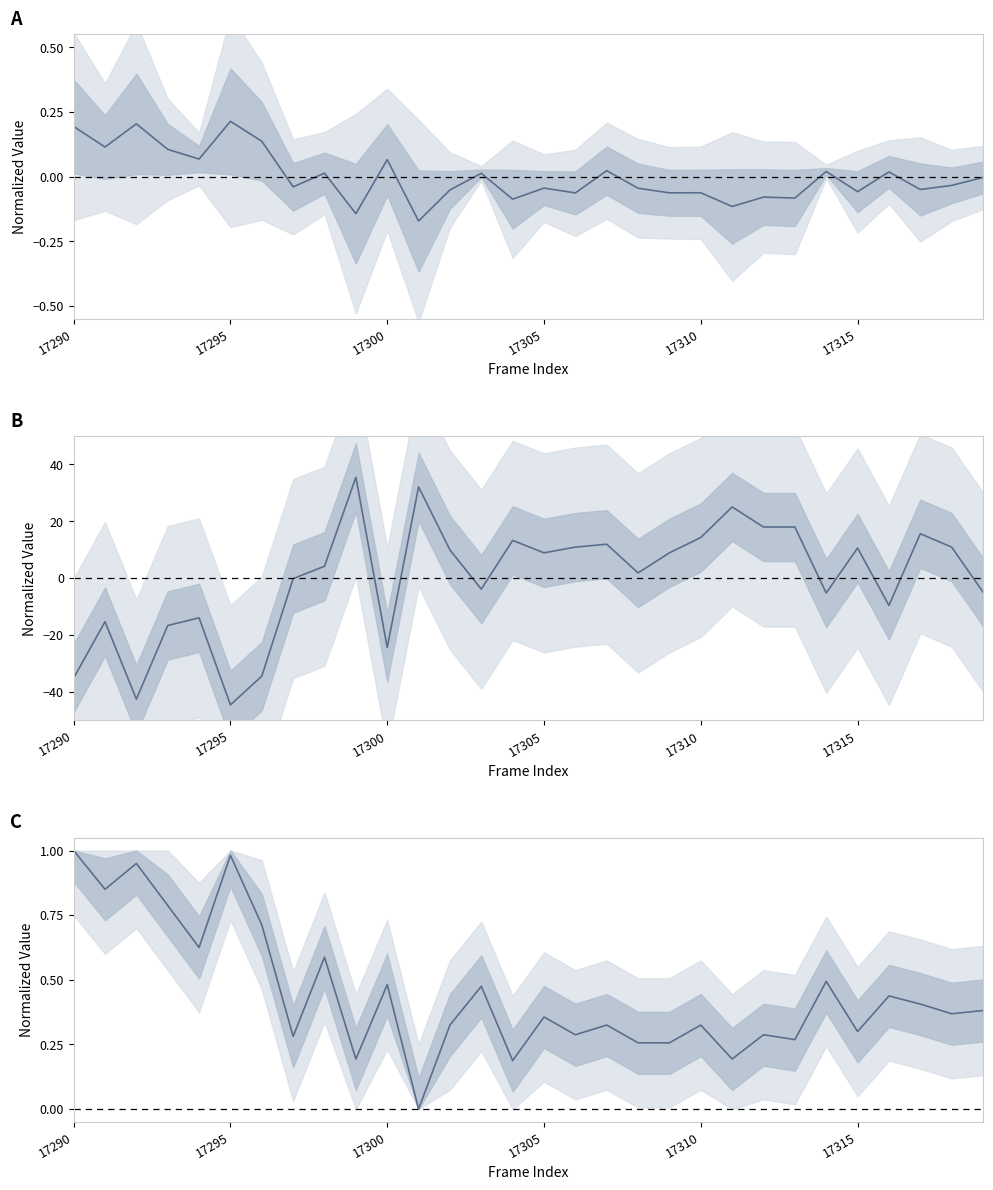

What is the difference between the values at 13 and 28?

0.1